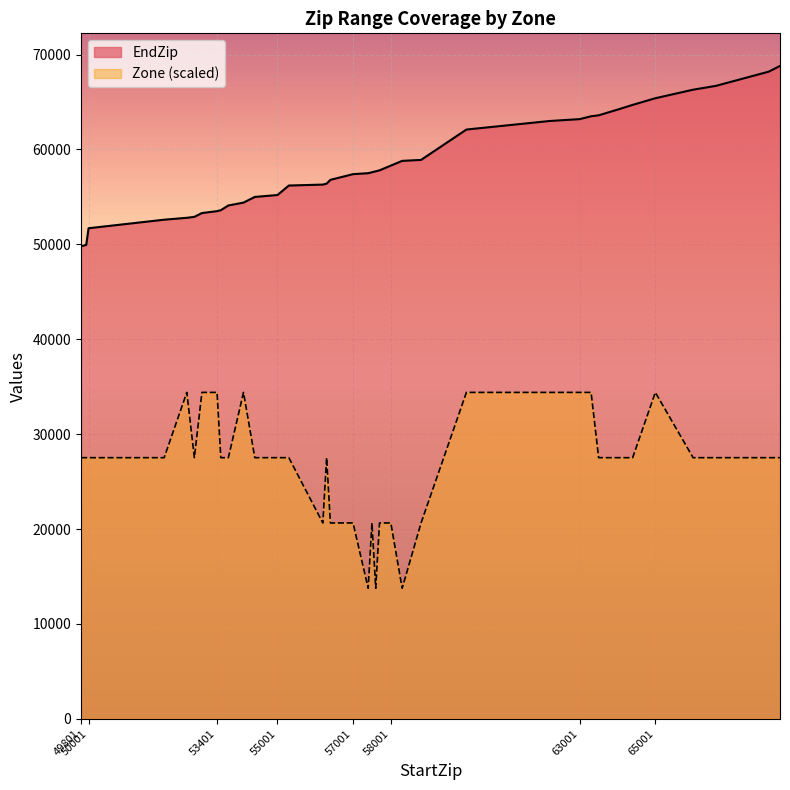

Which series has the widest spread of values?

Zone (scaled)